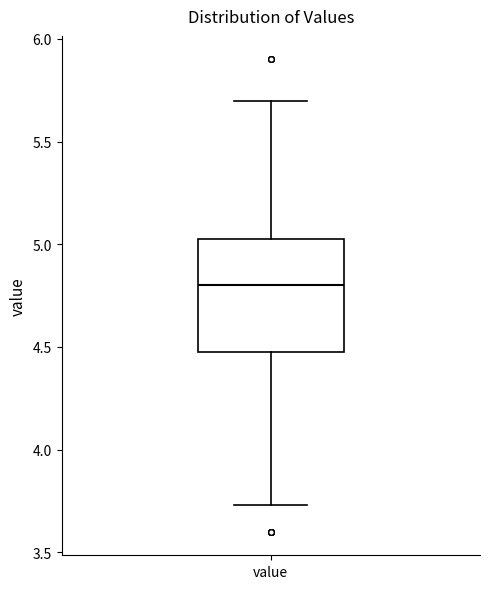

Where does the median line of the box for value sit on the y-axis? The values are not printed on the chart, so give them approximately, as read against the axis.

4.80